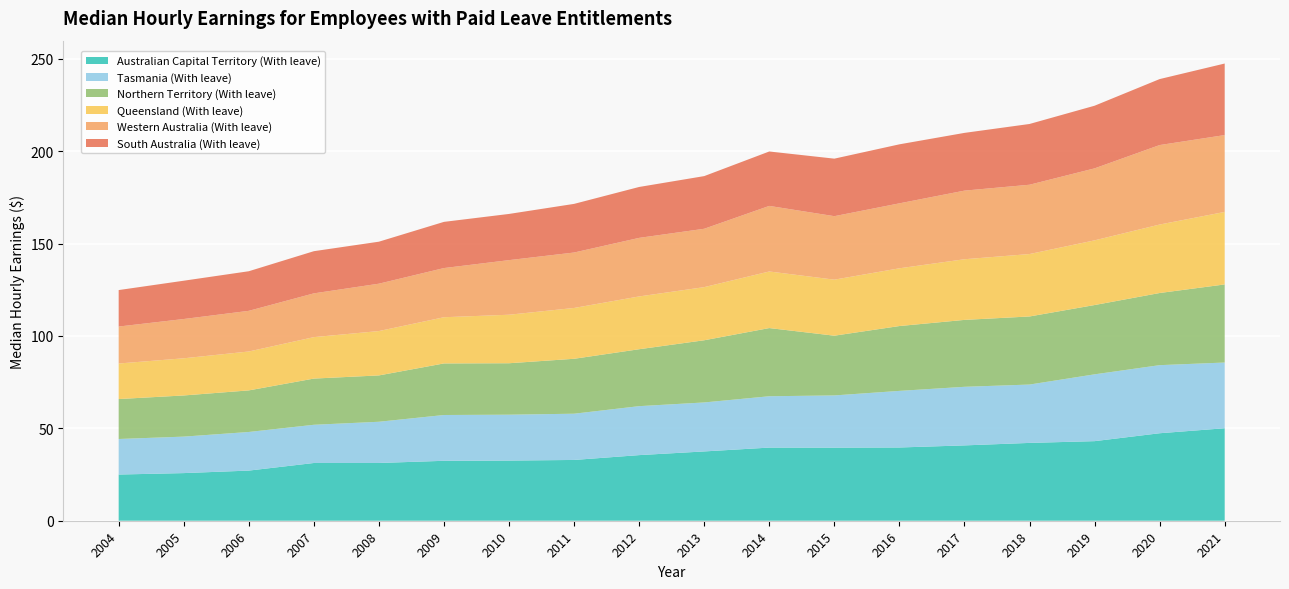

Reading left to right, what are all the values shown in this chart?

Australian Capital Territory (With leave): 2004=25.0	2005=25.8	2006=27.1	2007=31.2	2008=31.2	2009=32.4	2010=32.6	2011=32.9	2012=35.5	2013=37.5	2014=39.6	2015=39.5	2016=39.6	2017=40.8	2018=42.1	2019=43.1	2020=47.3	2021=50.0
Tasmania (With leave): 2004=19.2	2005=19.7	2006=20.9	2007=20.7	2008=22.3	2009=24.8	2010=24.8	2011=25.0	2012=26.5	2013=26.5	2014=27.8	2015=28.3	2016=30.6	2017=31.7	2018=31.6	2019=36.2	2020=36.8	2021=35.6
Northern Territory (With leave): 2004=21.6	2005=22.3	2006=22.5	2007=25.0	2008=25.1	2009=27.9	2010=27.8	2011=29.7	2012=30.8	2013=33.6	2014=36.9	2015=32.3	2016=35.1	2017=36.2	2018=36.8	2019=37.5	2020=39.0	2021=42.3
Queensland (With leave): 2004=19.2	2005=20.1	2006=21.1	2007=22.4	2008=24.0	2009=25.0	2010=26.2	2011=27.5	2012=28.6	2013=28.8	2014=30.6	2015=30.3	2016=31.2	2017=32.8	2018=33.8	2019=35.0	2020=37.0	2021=39.2
Western Australia (With leave): 2004=20.0	2005=21.2	2006=22.0	2007=23.7	2008=25.6	2009=26.6	2010=29.5	2011=30.0	2012=31.7	2013=31.6	2014=35.5	2015=34.3	2016=35.1	2017=37.1	2018=37.5	2019=39.0	2020=43.0	2021=41.6
South Australia (With leave): 2004=19.7	2005=20.7	2006=21.4	2007=22.8	2008=22.7	2009=25.0	2010=25.0	2011=26.3	2012=27.5	2013=28.5	2014=29.4	2015=31.1	2016=31.9	2017=31.2	2018=32.9	2019=33.9	2020=35.7	2021=38.7